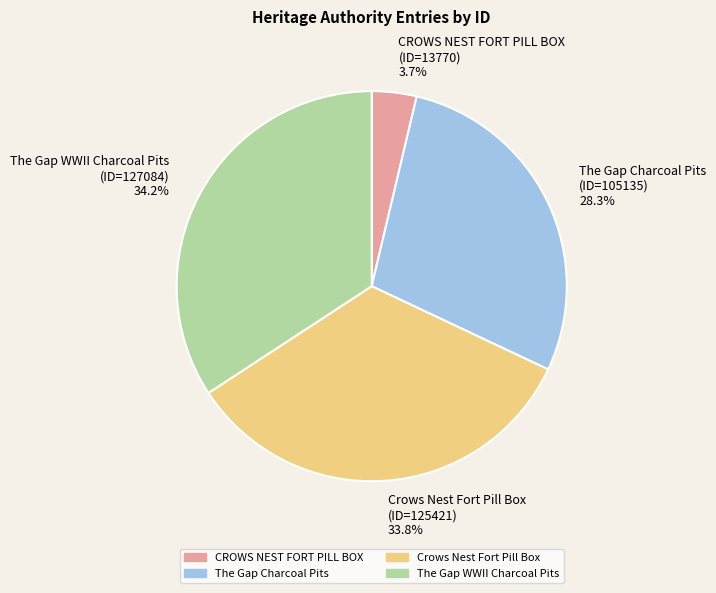

To the nearest percent, what portion does Crows Nest Fort Pill Box represent?

34%